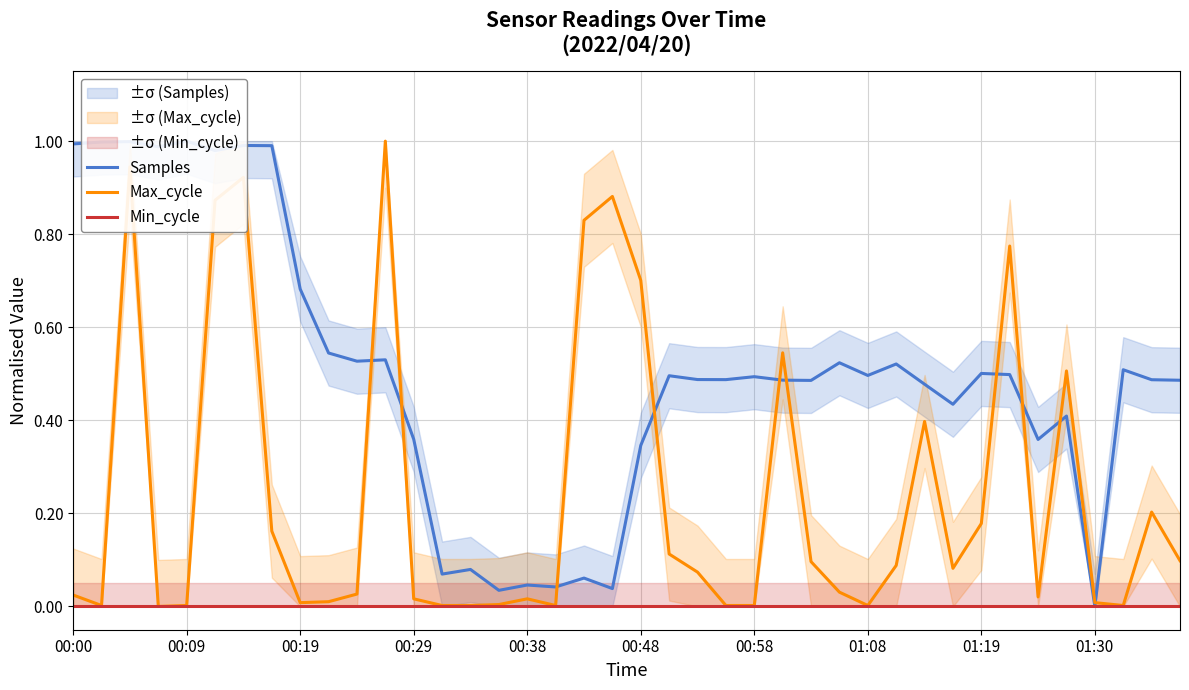

The value of Max_cycle at 31 is 0.1. True or false?

False